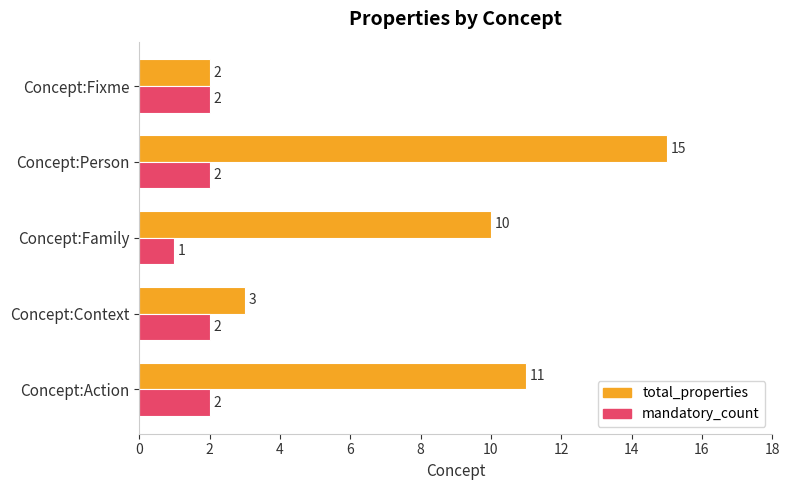

What is the highest value of the total_properties series?

15